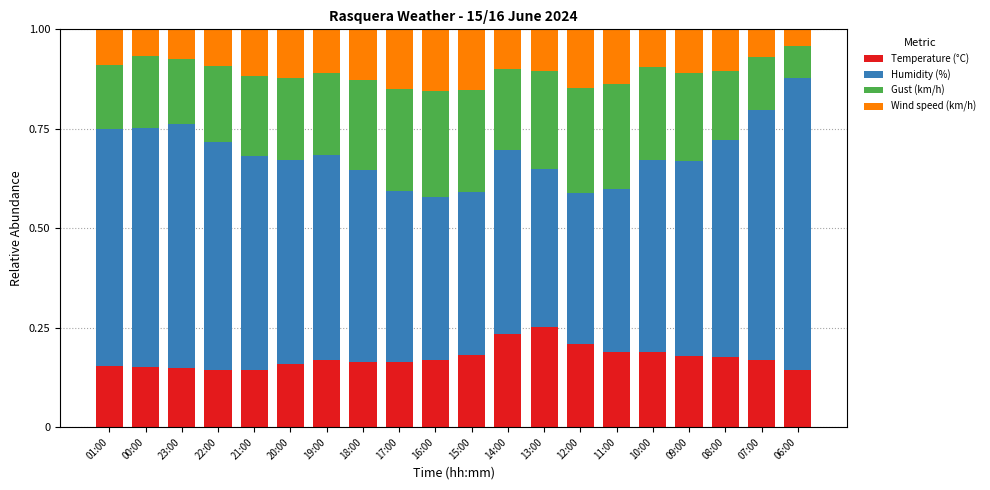

Count the number of categories in the chart.

20